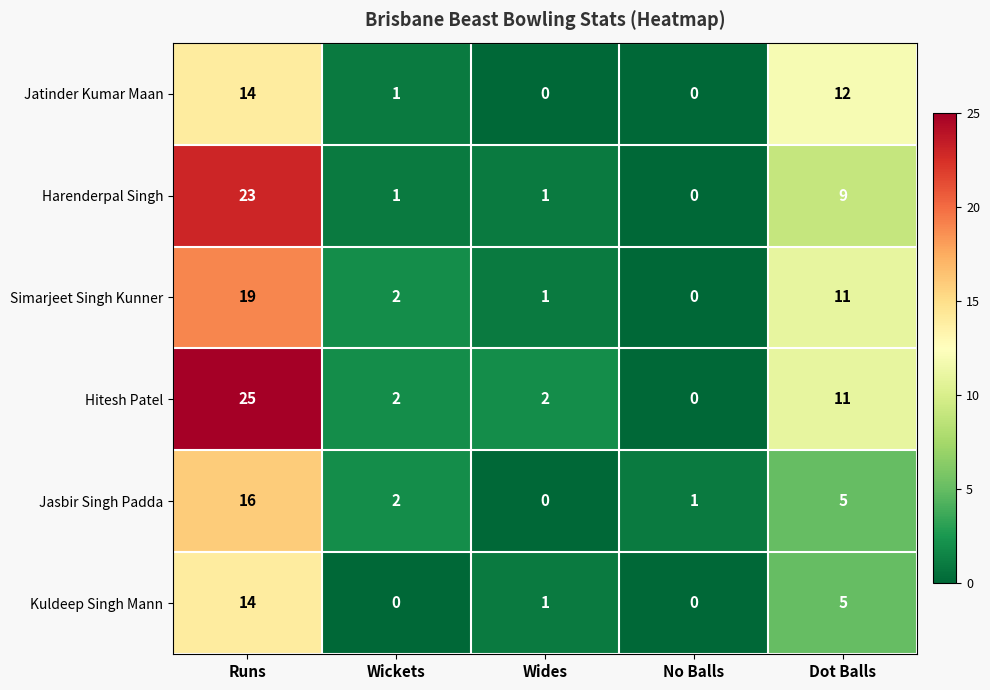

Which category has the highest value across all series?

Runs